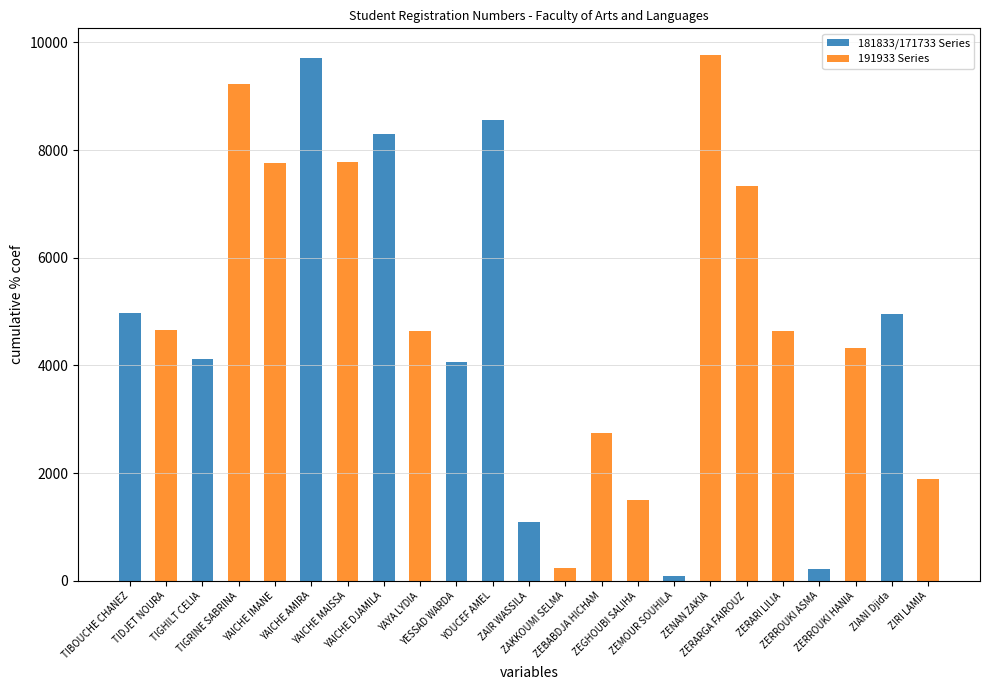

How many positive values does the 181833/171733 Series series have?

10